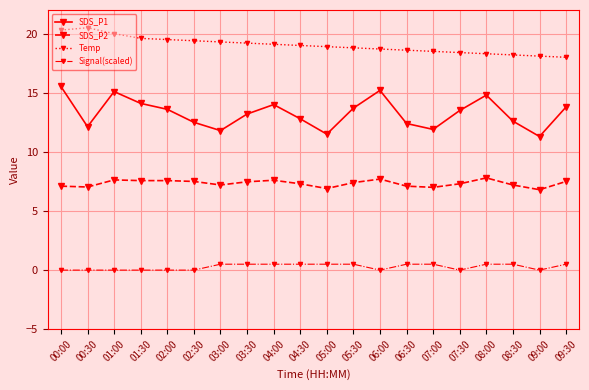

How many lines are shown in the chart?

4